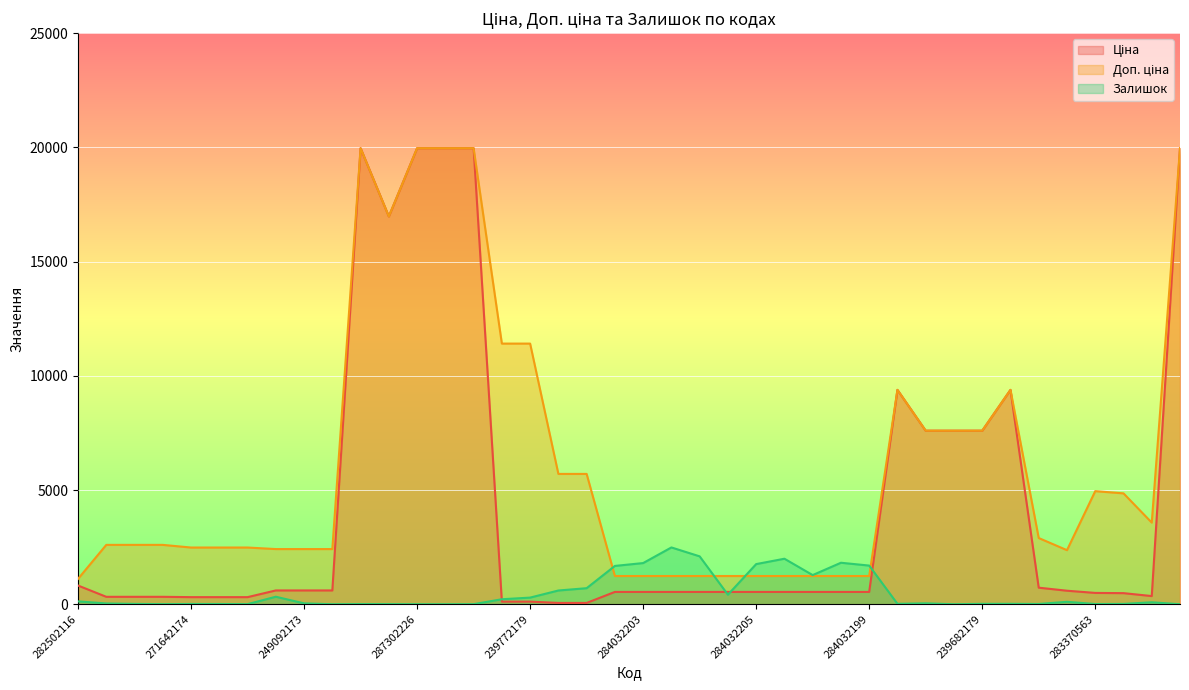

Which series ends up on top after the final intersection of Ціна and Залишок?

Ціна